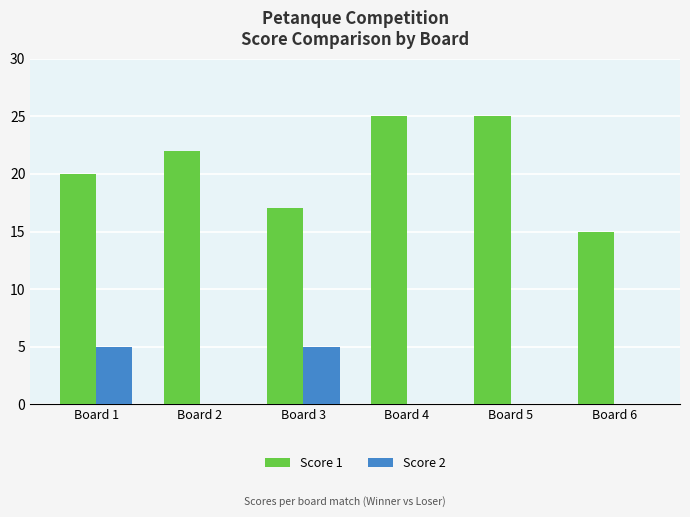

What is the total value across all series at Board 3?

22